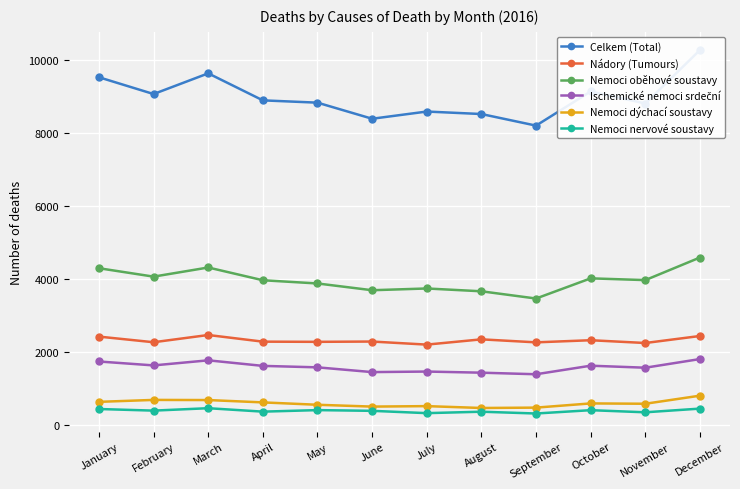

Is this an area chart (filled region under the line)?

No